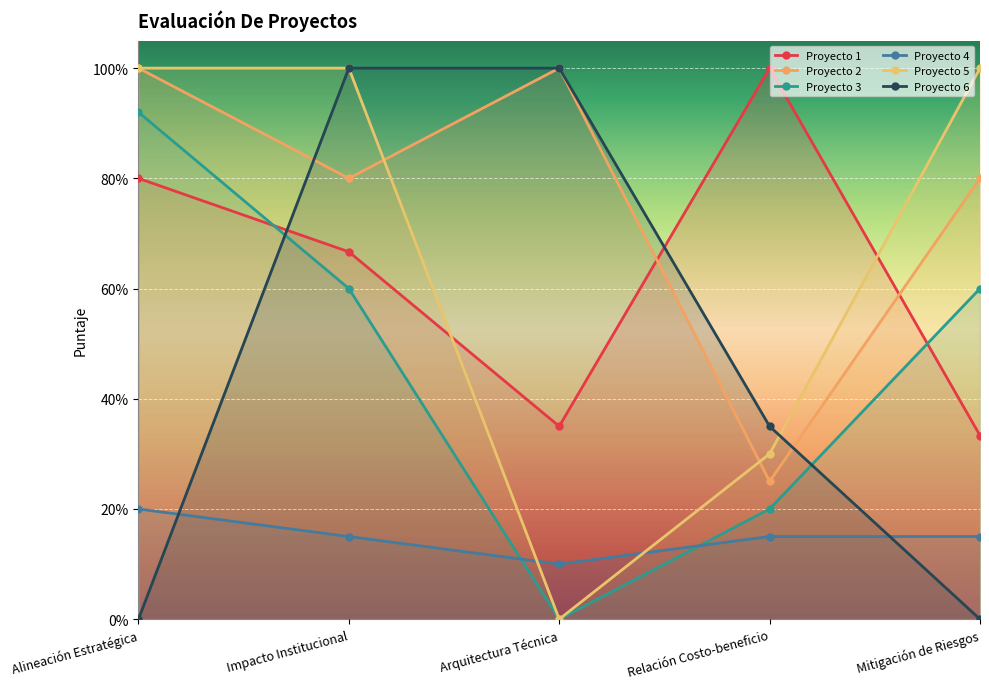

Which category has the lowest value across all series?

Arquitectura Técnica